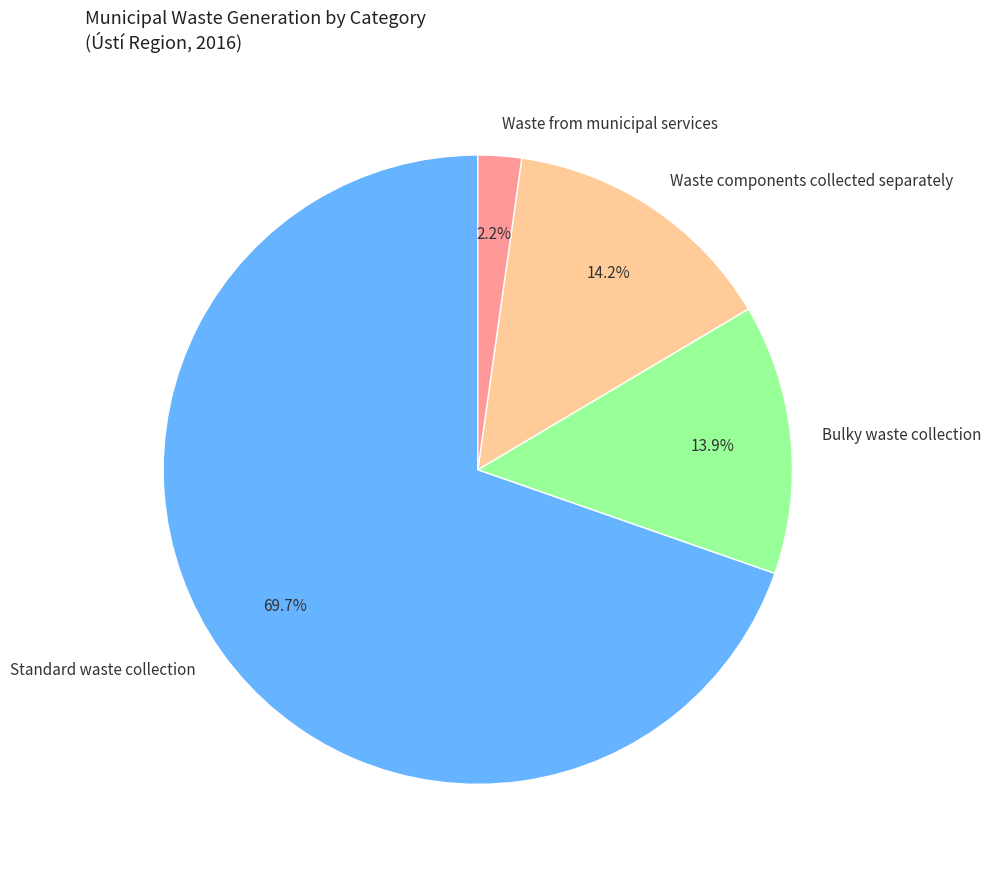

The Standard waste collection slice represents 70% of the pie. True or false?

True